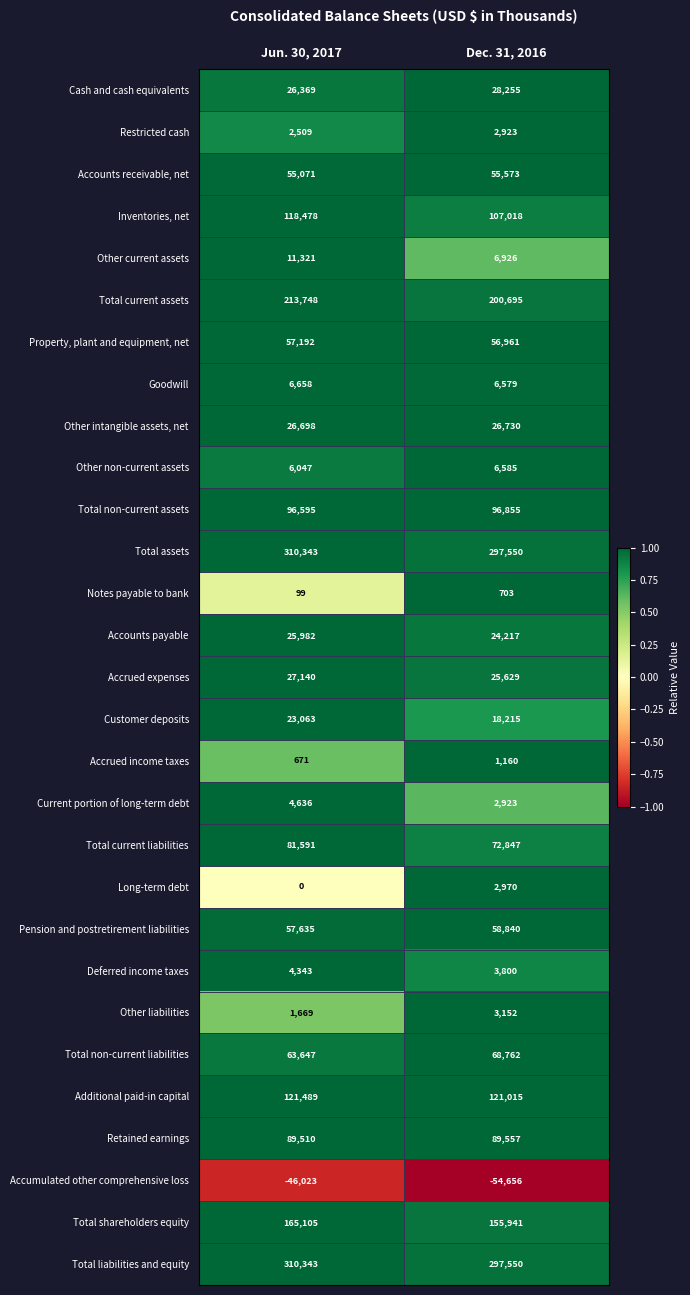

Between Jun. 30, 2017 and Dec. 31, 2016, which series saw the biggest shift?

Total current assets